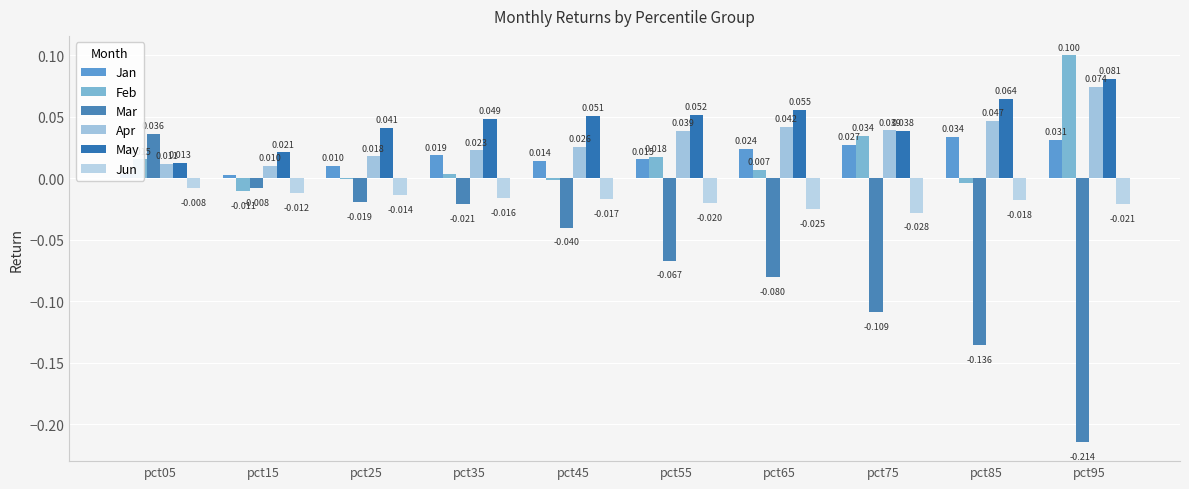

The value of Jan at pct95 is 0.0. True or false?

False